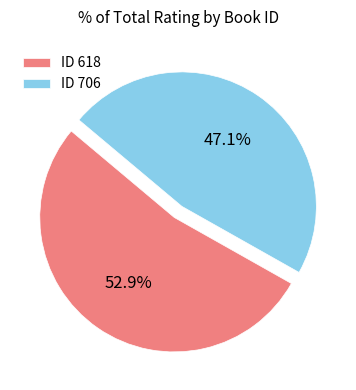

Which slice represents more than half of the pie?

ID 618